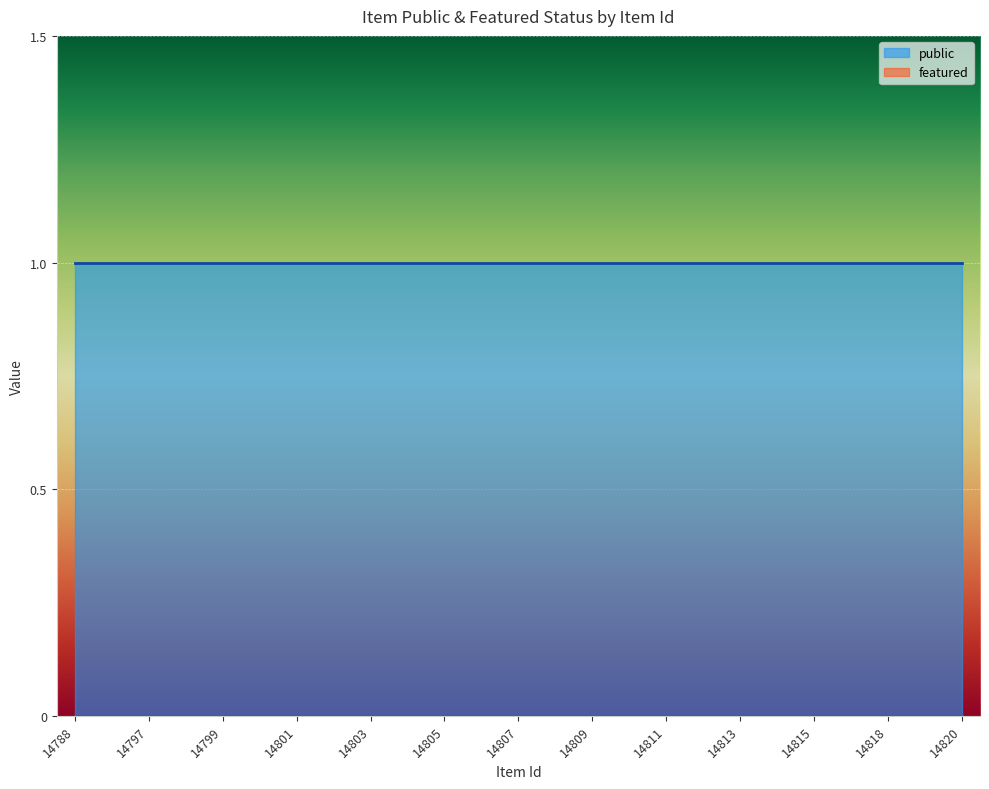

At which category is the sum across all series the highest?

14788